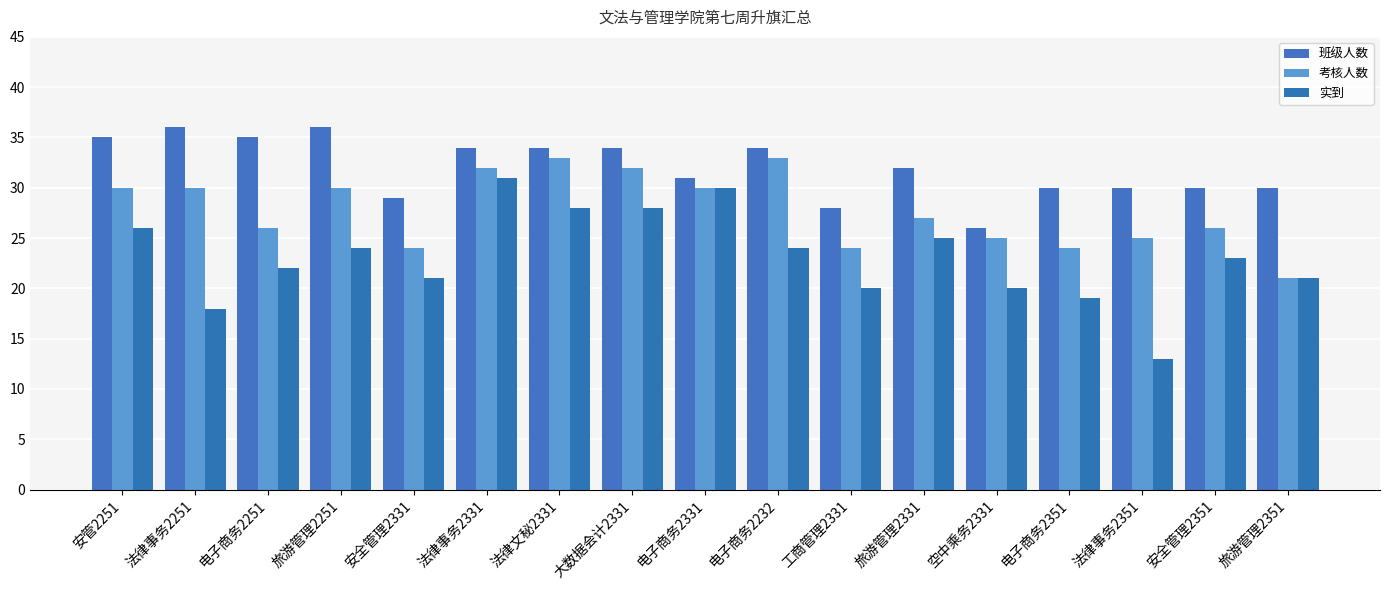

What is the difference between the maximum and second lowest values in the 班级人数 series?

8